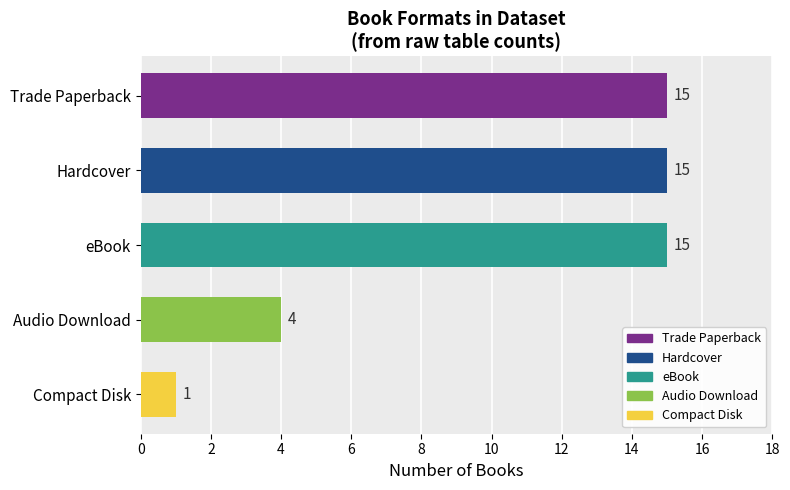

Read the value at eBook, to the nearest 10.

20